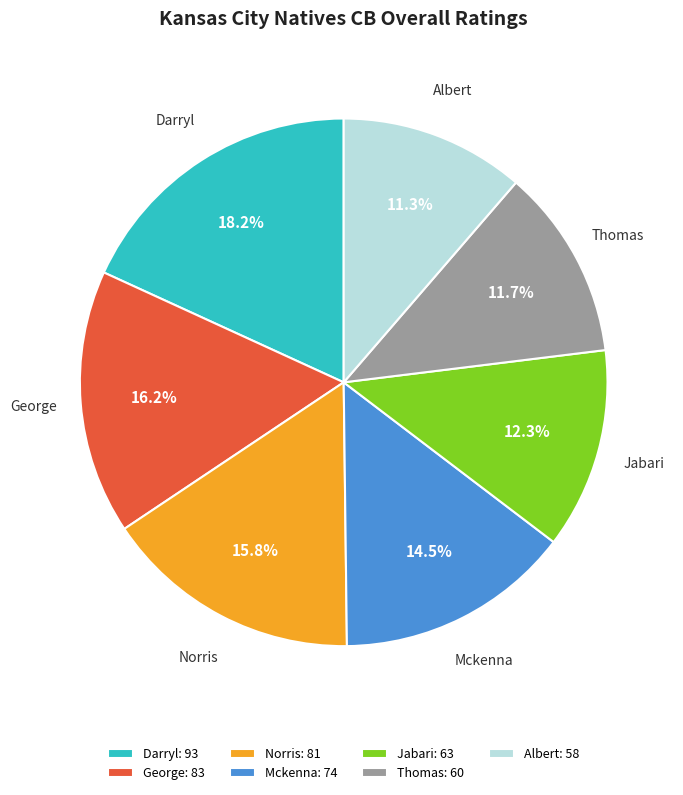

How many slices are in this pie chart?

7